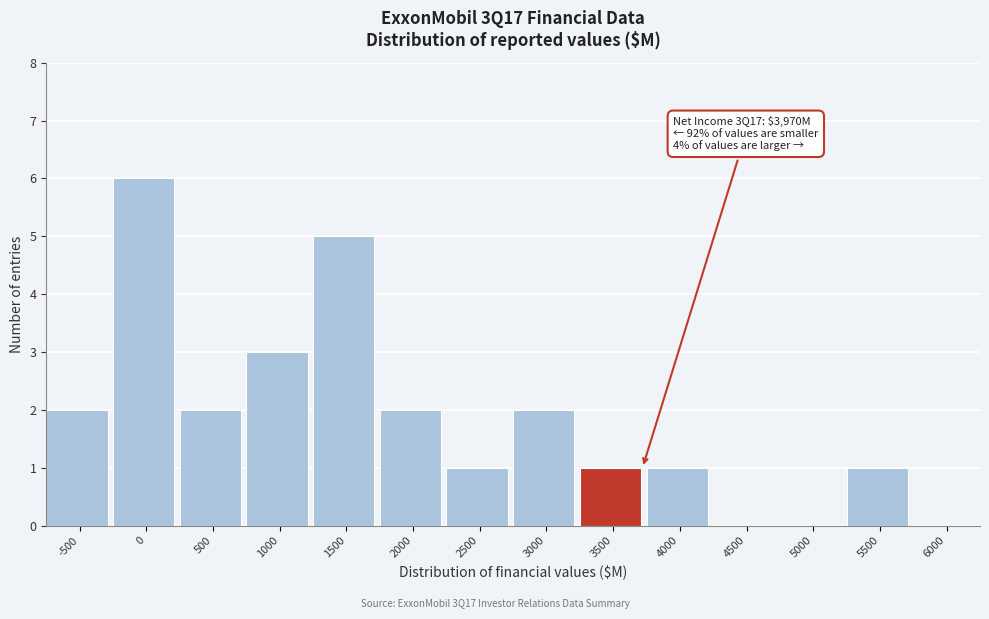

Reading left to right, extract all data points from this chart.

-500=2	0=6	500=2	1000=3	1500=5	2000=2	2500=1	3000=2	3500=1	4000=1	4500=0	5000=0	5500=1	6000=0